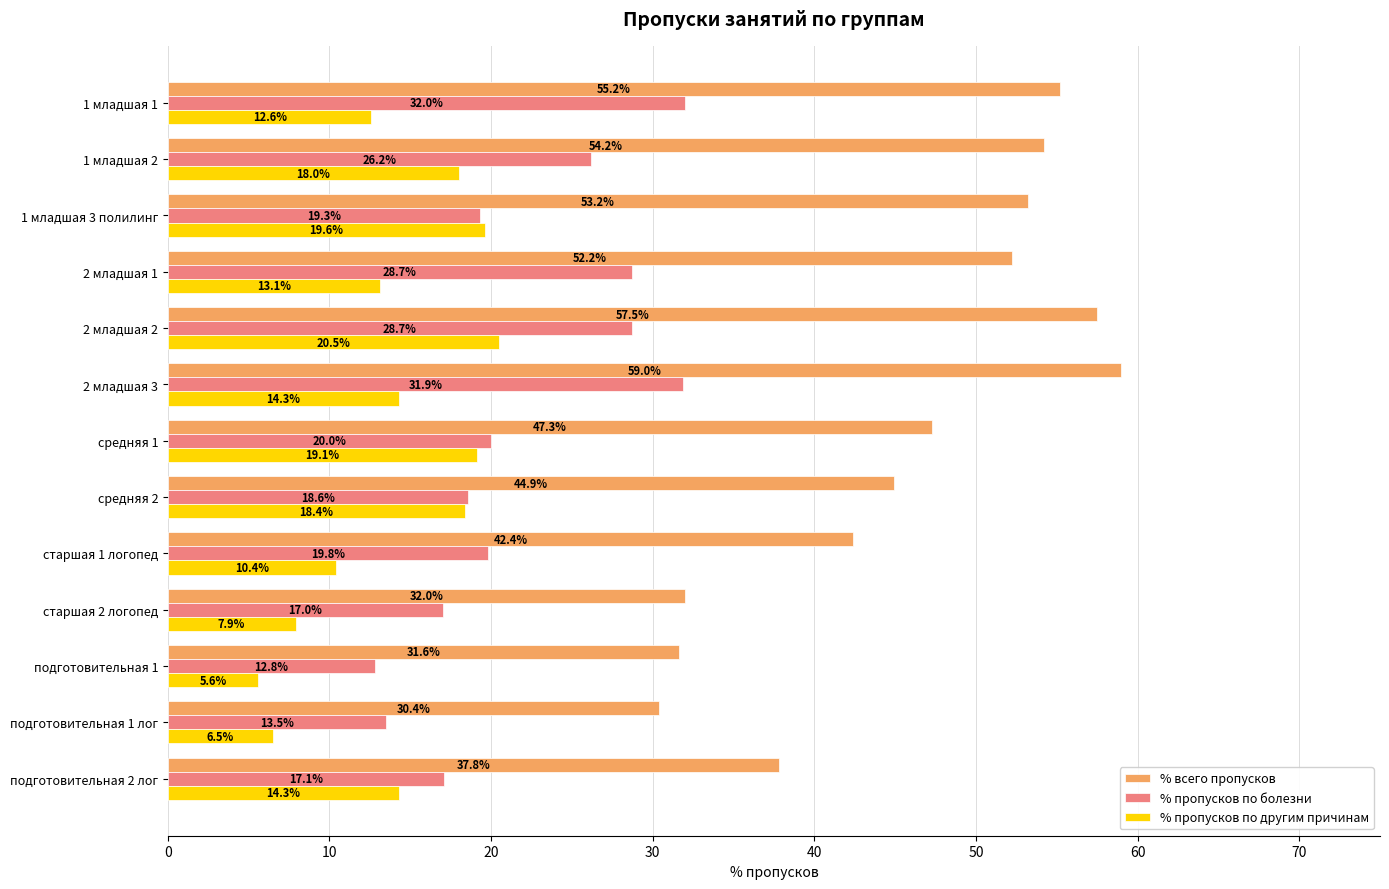

How many distinct data groups are displayed?

3